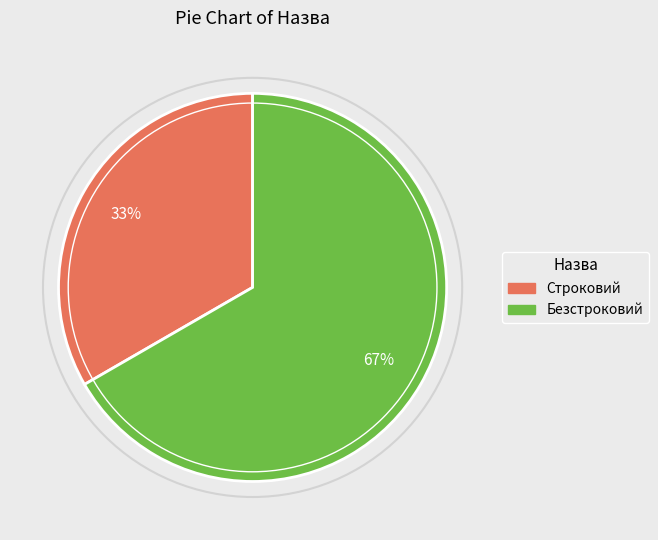

Does Строковий account for over 50% of the chart?

No